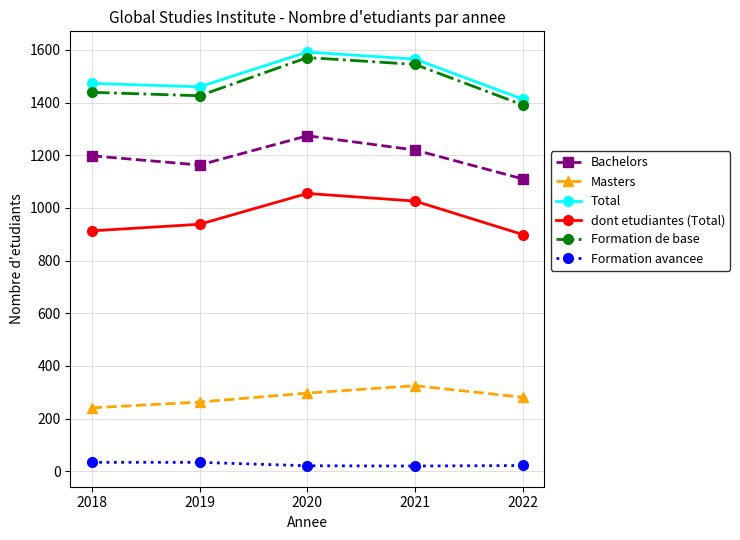

What is the maximum value for Formation de base?

1571